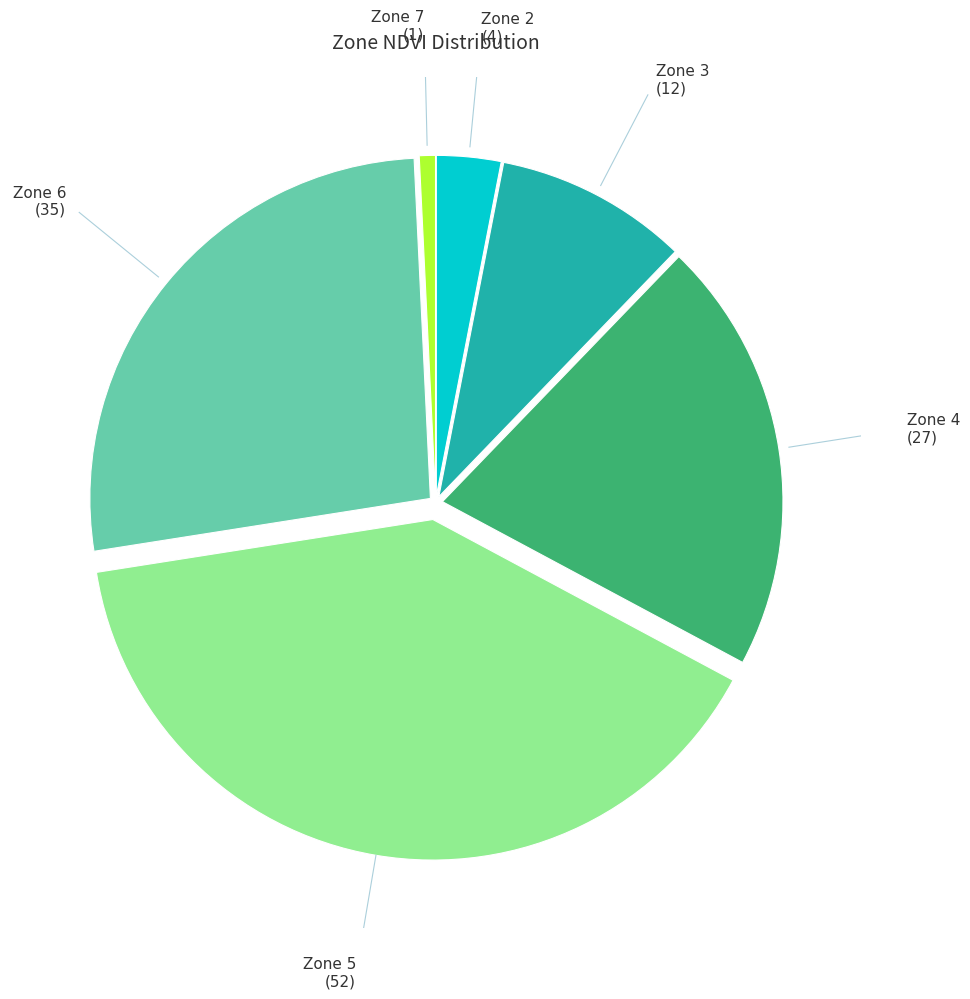

Does any single category account for the majority?

No